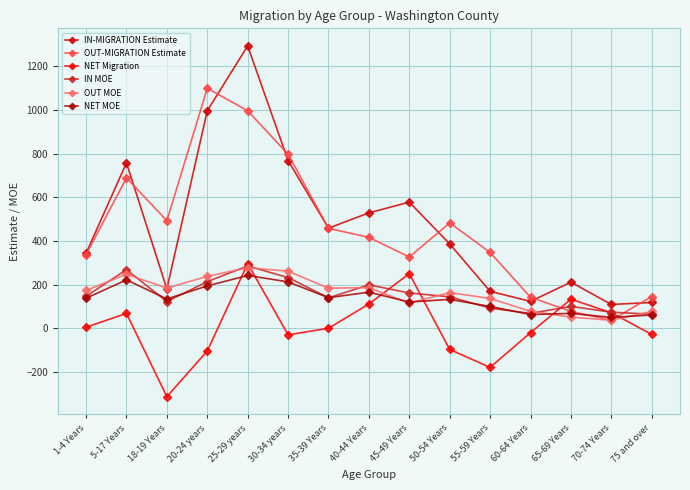

What is the total value across all series at 5-17 Years?

2255.7